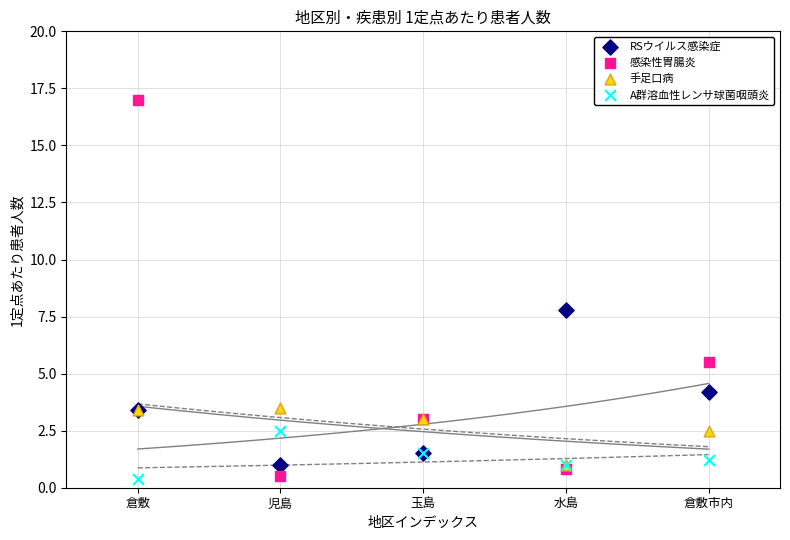

Which series has the widest spread of Y values?

感染性胃腸炎